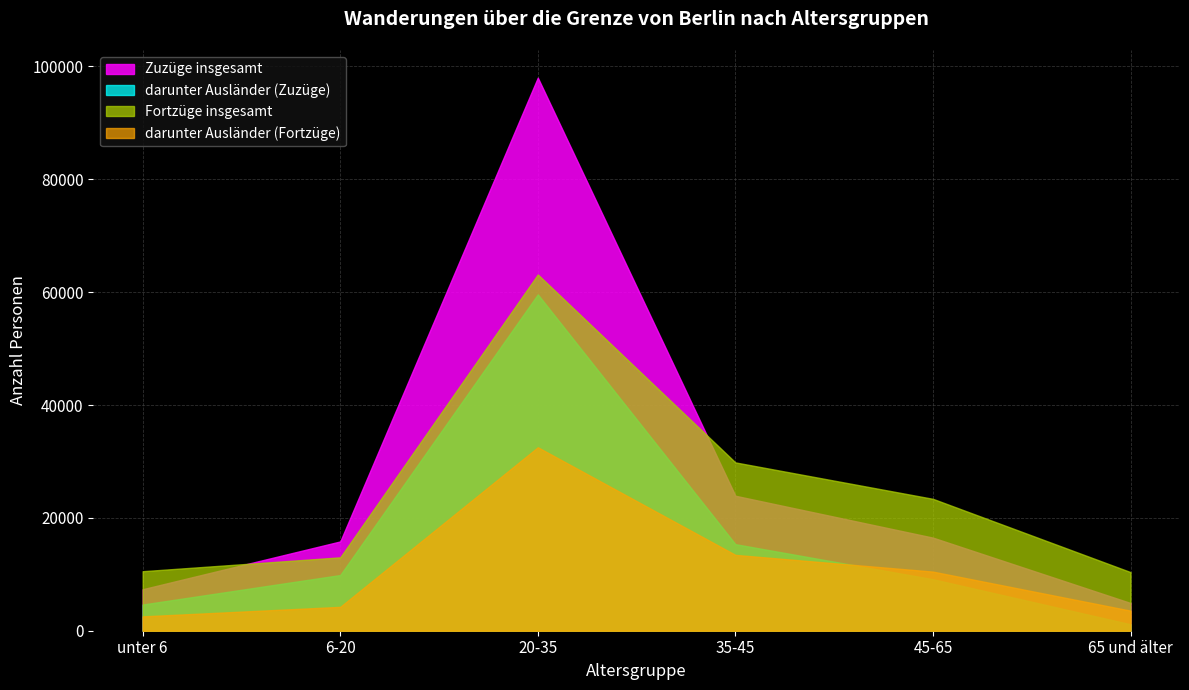

Reading left to right, list all the values displayed in this chart.

Zuzüge insgesamt: 7354	15824	98014	23920	16497	4915
darunter Ausländer (Zuzüge): 4642	9869	59607	15342	9128	1143
Fortzüge insgesamt: 10547	13006	63138	29829	23373	10390
darunter Ausländer (Fortzüge): 2544	4232	32516	13445	10478	3558